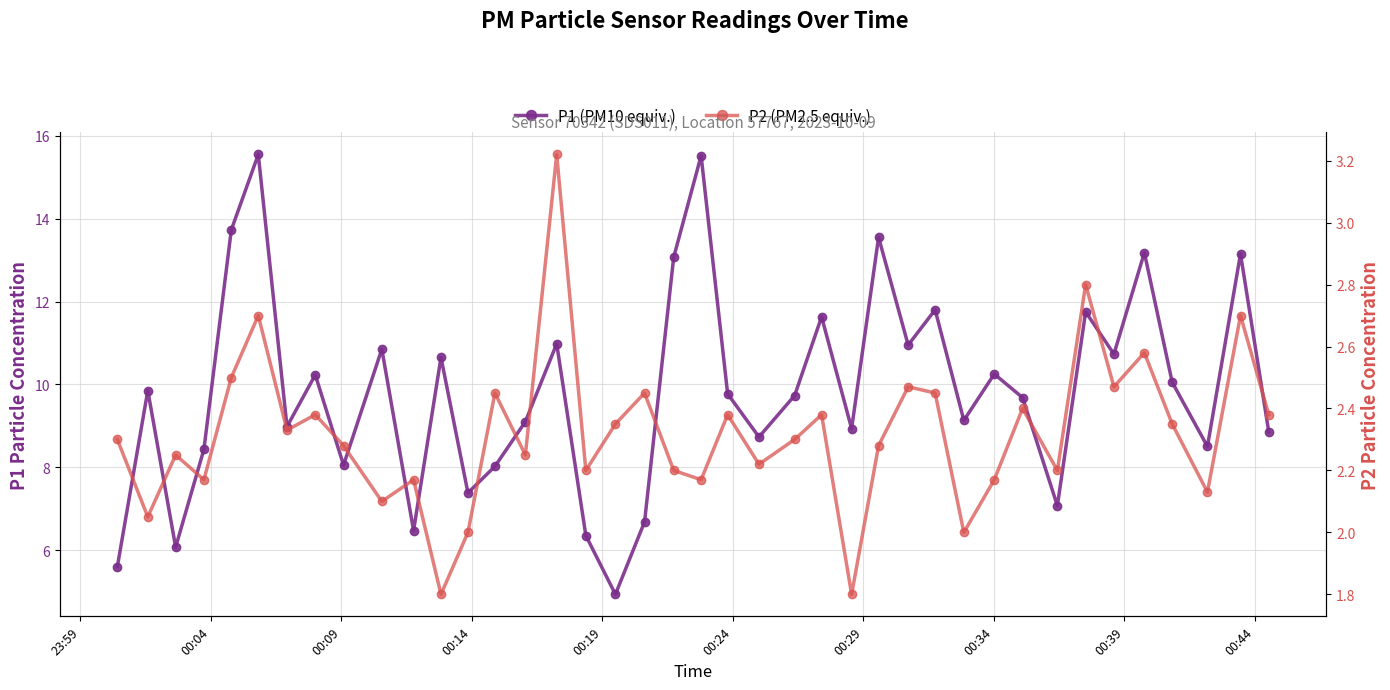

In P2, how many points are lower than both neighbors (excluding endpoints)?

14